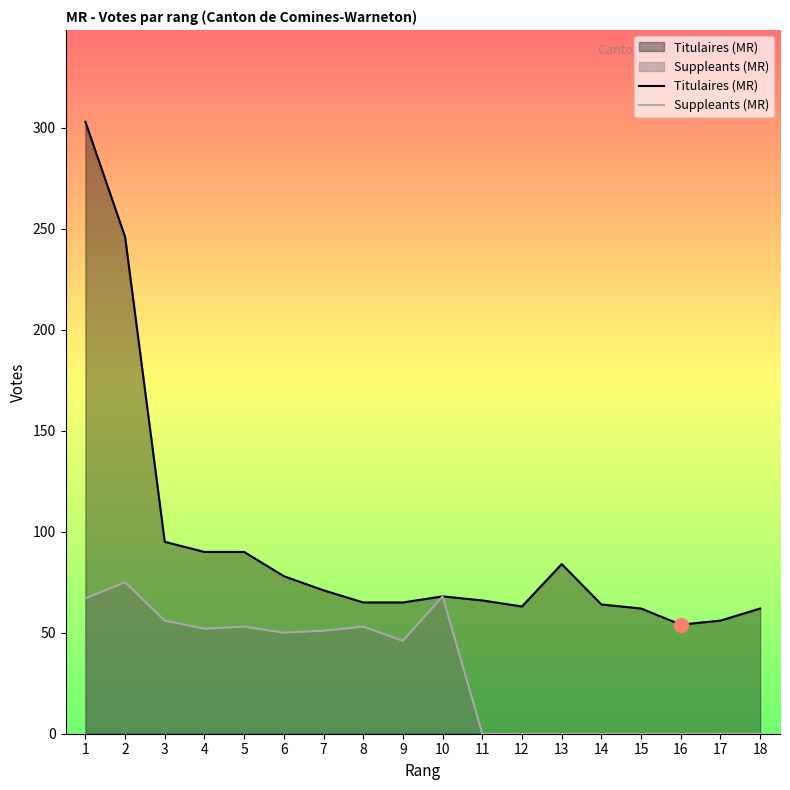

What is the sum of all Suppleants (MR) values?

571